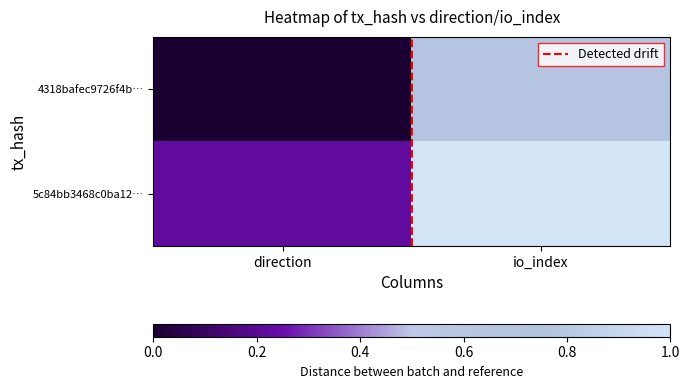

Between io_index and direction, which is larger?

io_index